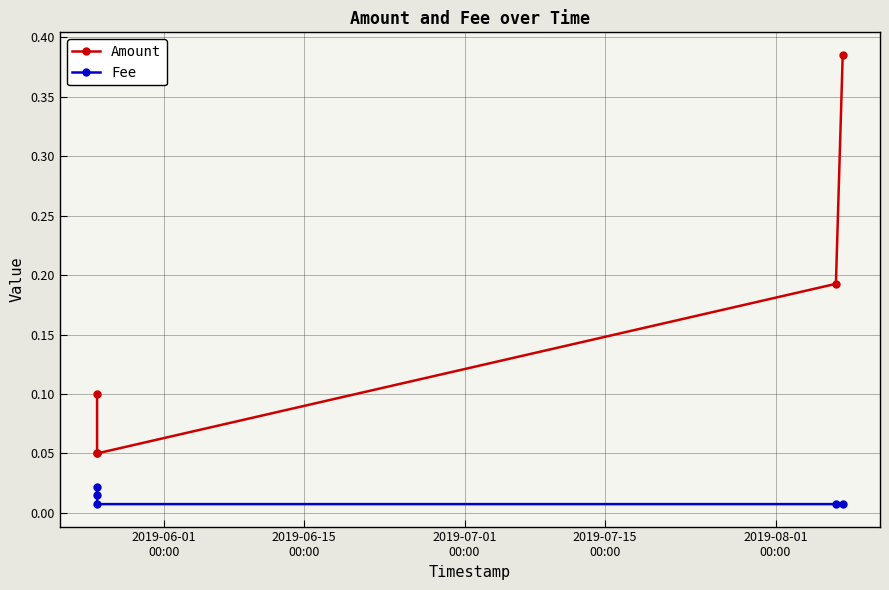

What are all the series names shown in the legend?

Amount, Fee